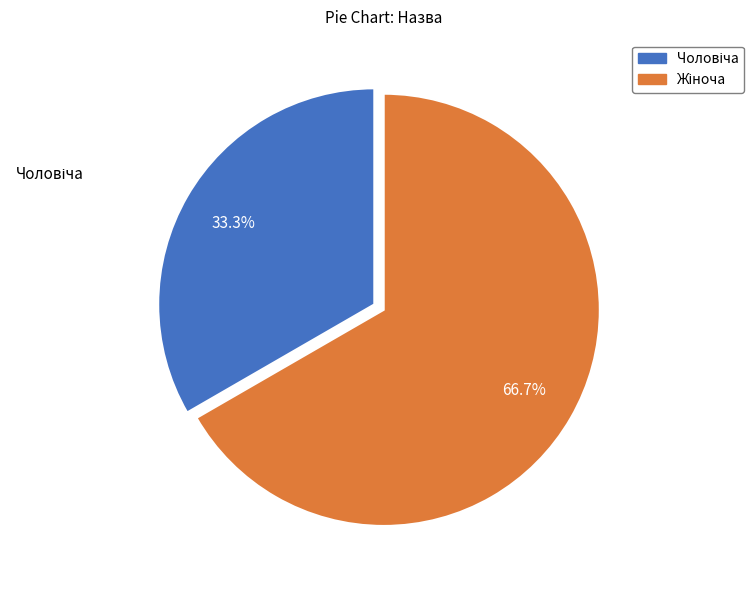

To the nearest percent, what is the average slice percentage?

50%